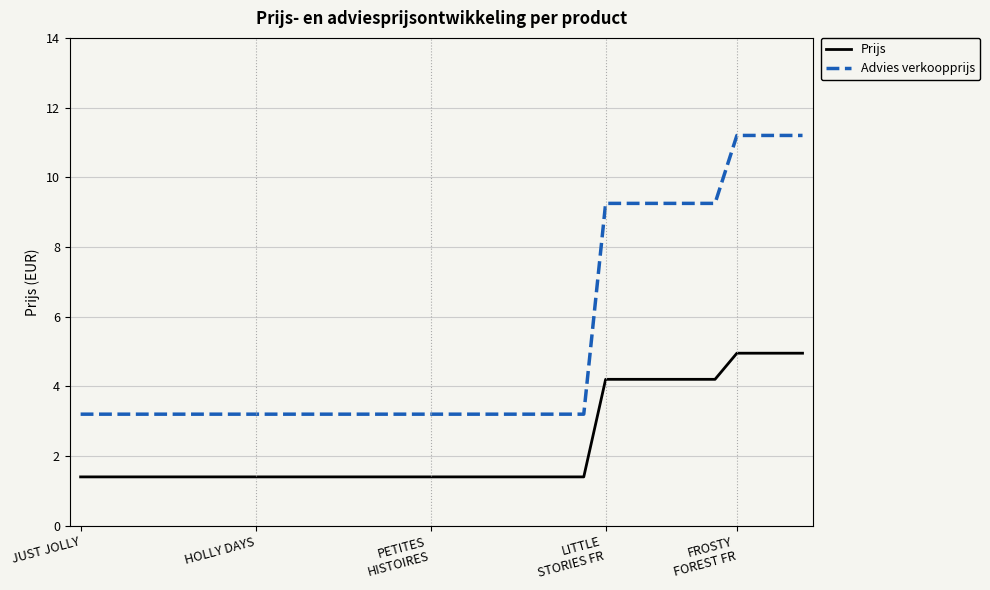

What is the minimum value shown in the chart?

1.4